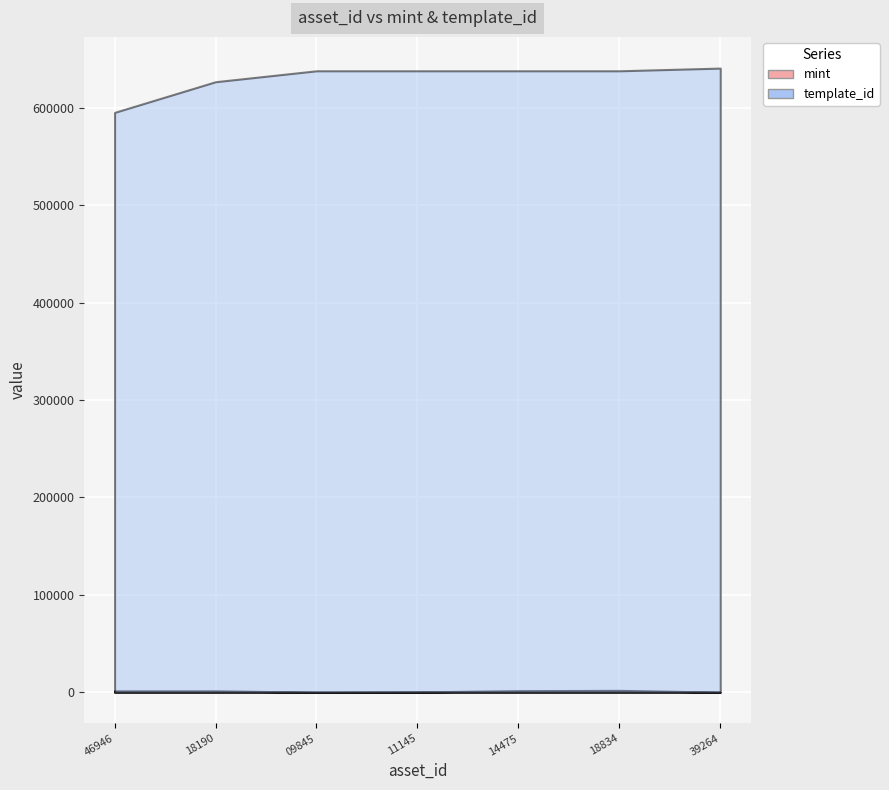

True or false: mint has more than 1 points higher than both neighbors.

True